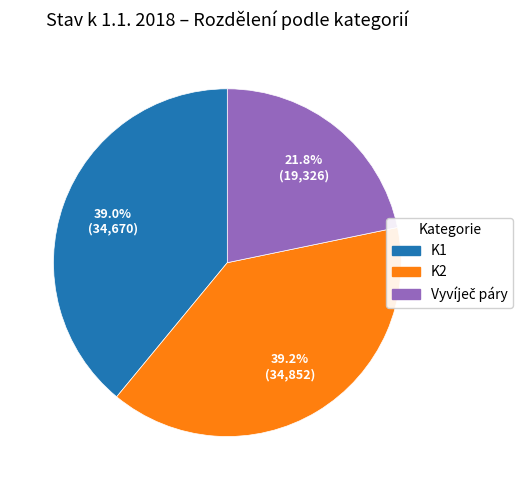

Is there any slice that represents more than half of the pie?

No